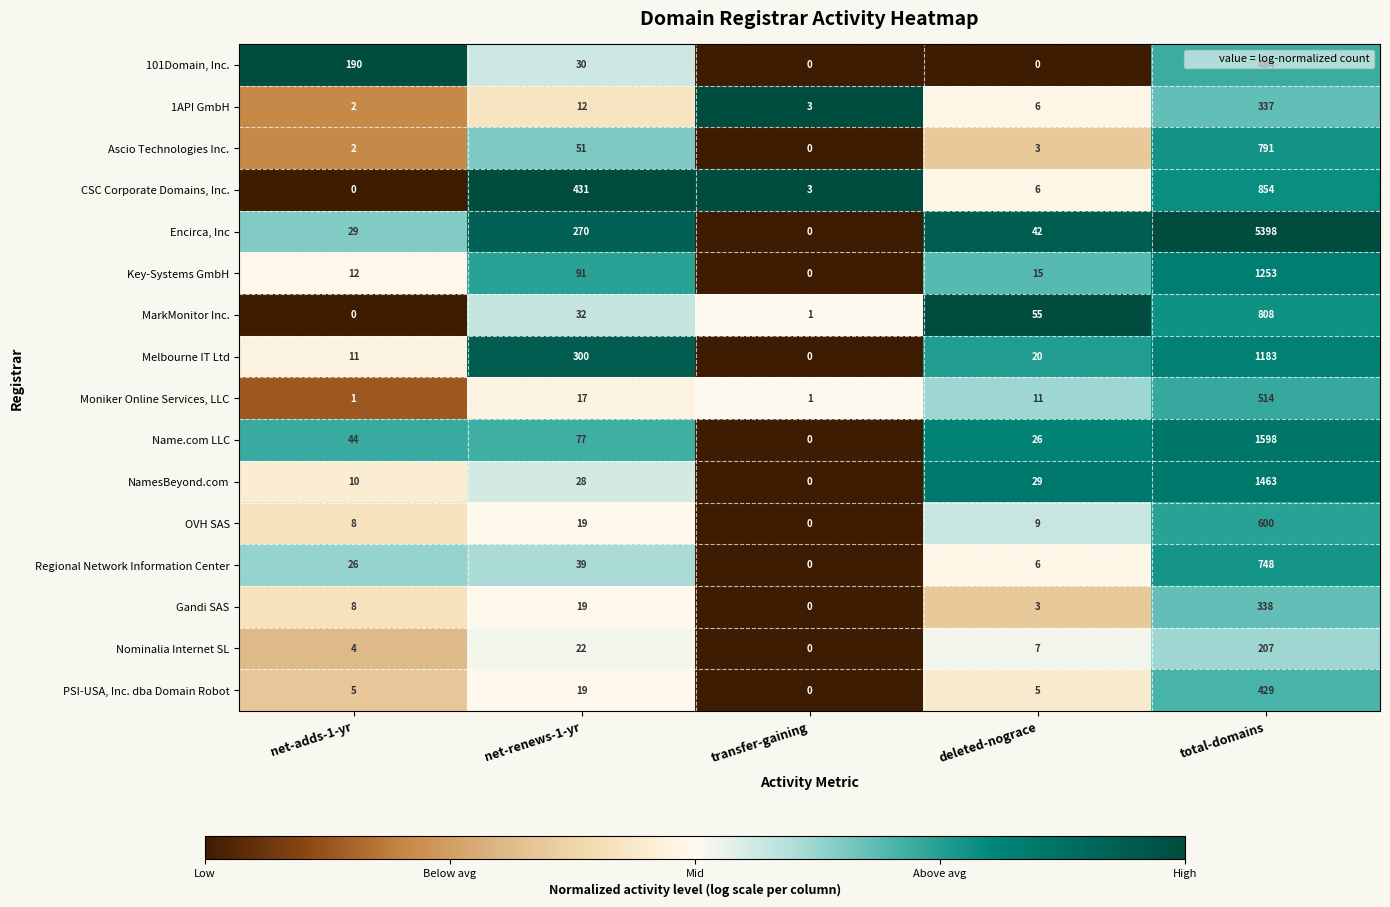

What is the highest value of the Gandi SAS series?

338